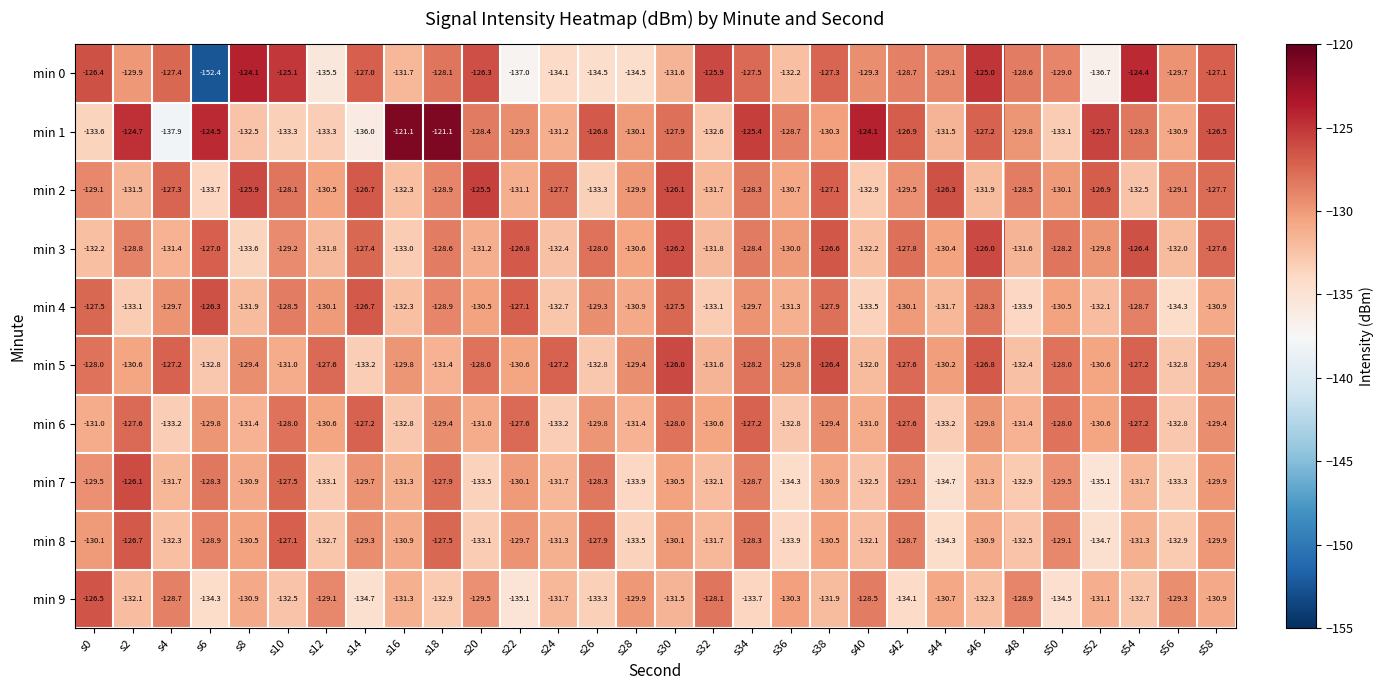

Which series has the largest range (max minus min)?

min 0